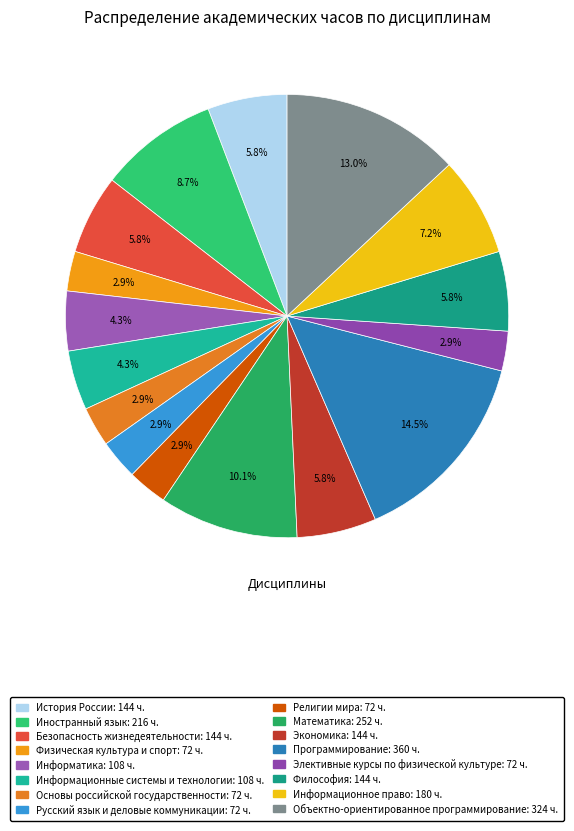

What is the total percentage of Математика and Иностранный язык?

18.8%